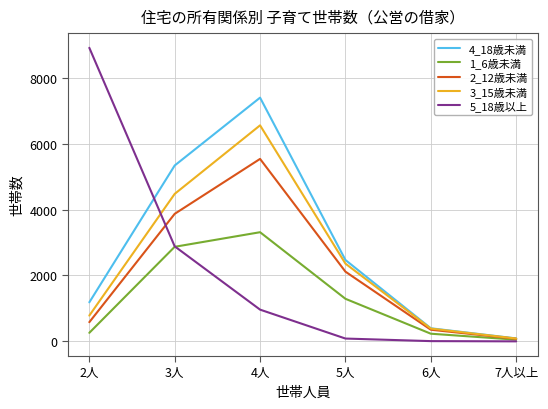

At which category does the chart reach its peak across all series?

2人